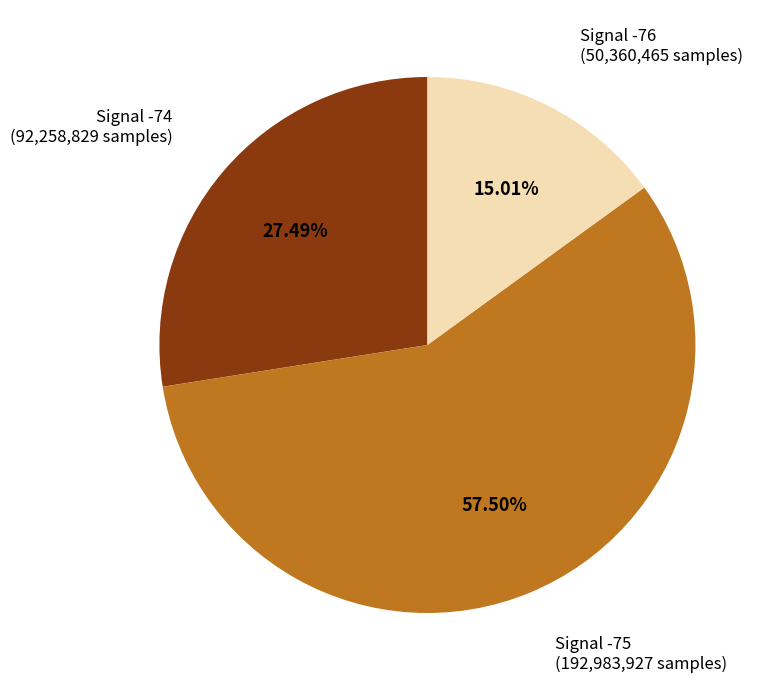

Is there any slice that represents more than half of the pie?

Yes